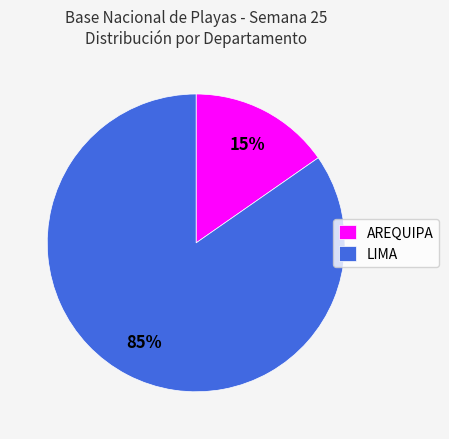

What is the largest slice in the pie chart?

LIMA